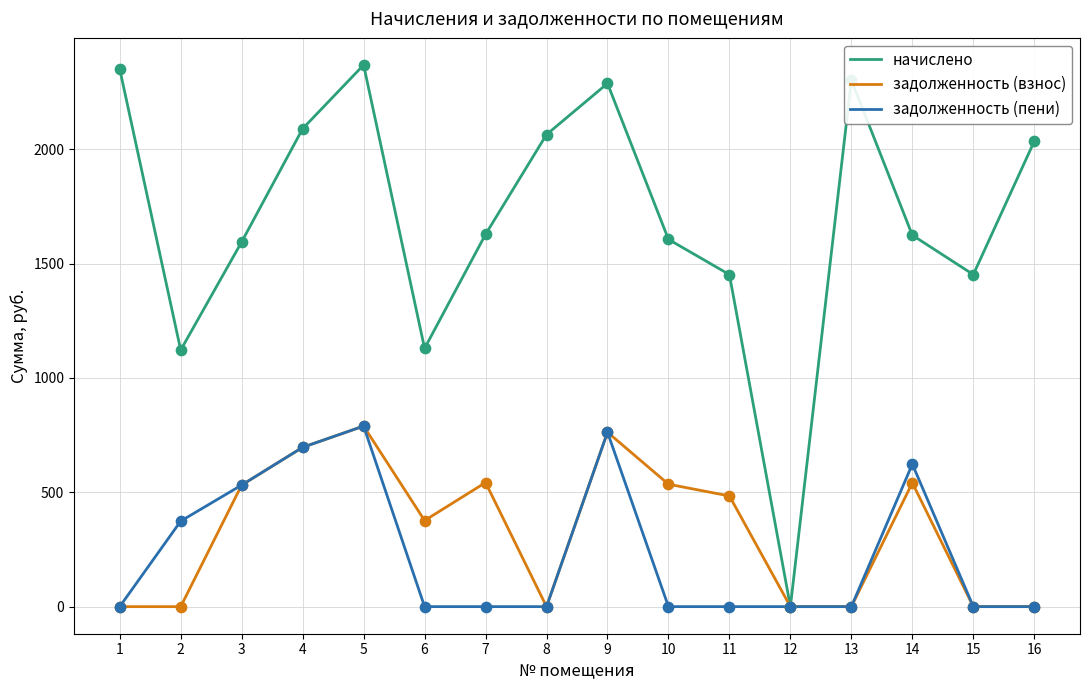

Is the value of задолженность (пени) at 5 greater than the value of начислено at 12?

Yes